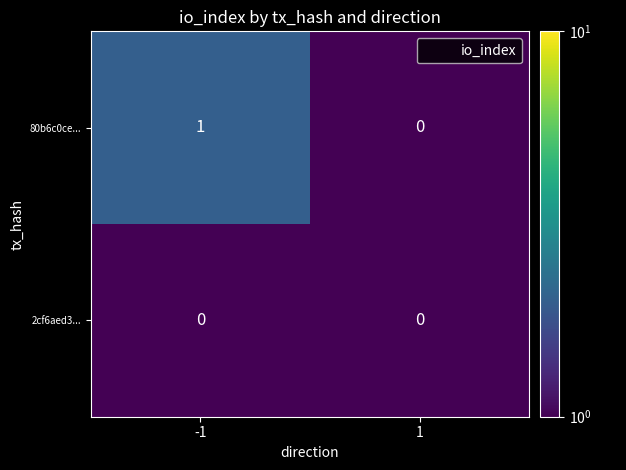

The value of 80b6c0ce... at 1 is 1. True or false?

False